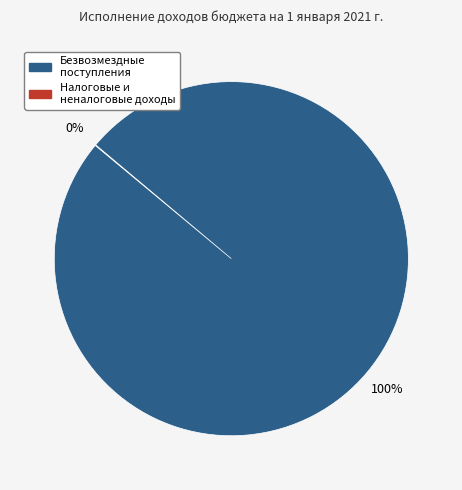

Does any single category account for the majority?

Yes